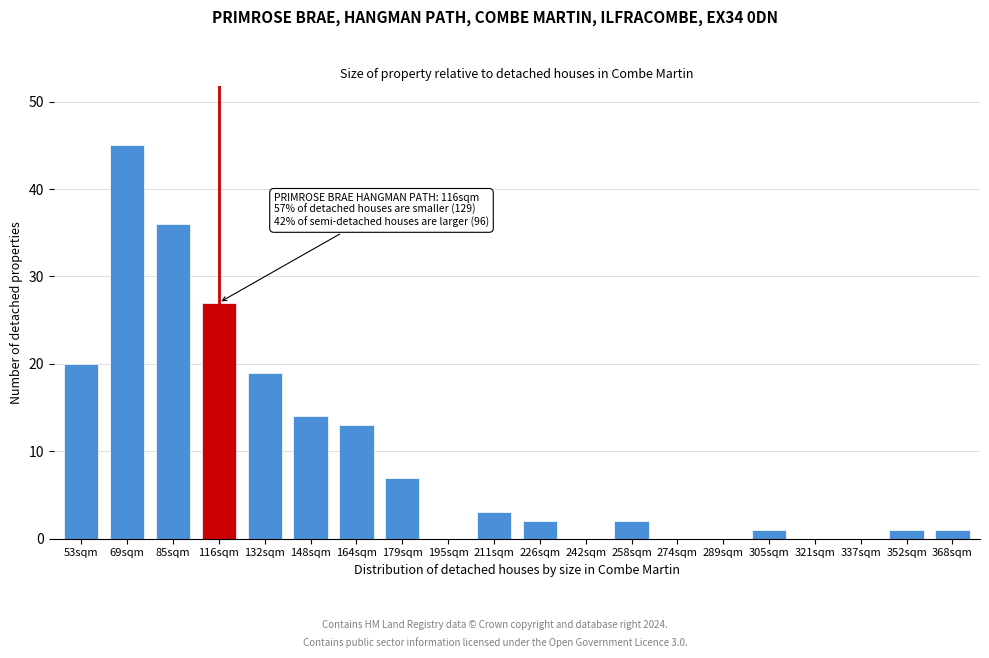

Reading left to right, what are all the values shown in this chart?

53sqm=20	69sqm=45	85sqm=36	116sqm=27	132sqm=19	148sqm=14	164sqm=13	179sqm=7	195sqm=0	211sqm=3	226sqm=2	242sqm=0	258sqm=2	274sqm=0	289sqm=0	305sqm=1	321sqm=0	337sqm=0	352sqm=1	368sqm=1